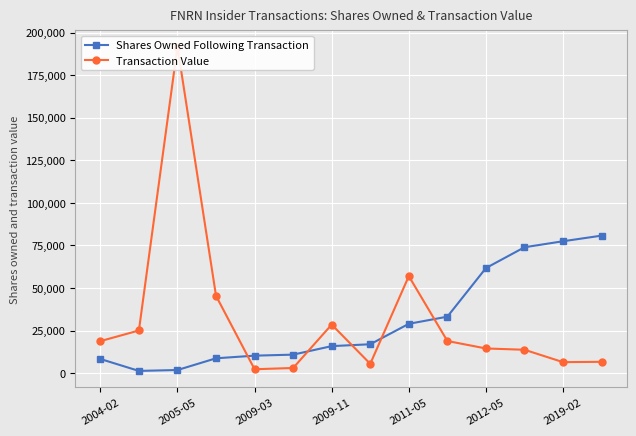

Rank the series by their average value, from lowest to highest.

Shares Owned Following Transaction, Transaction Value